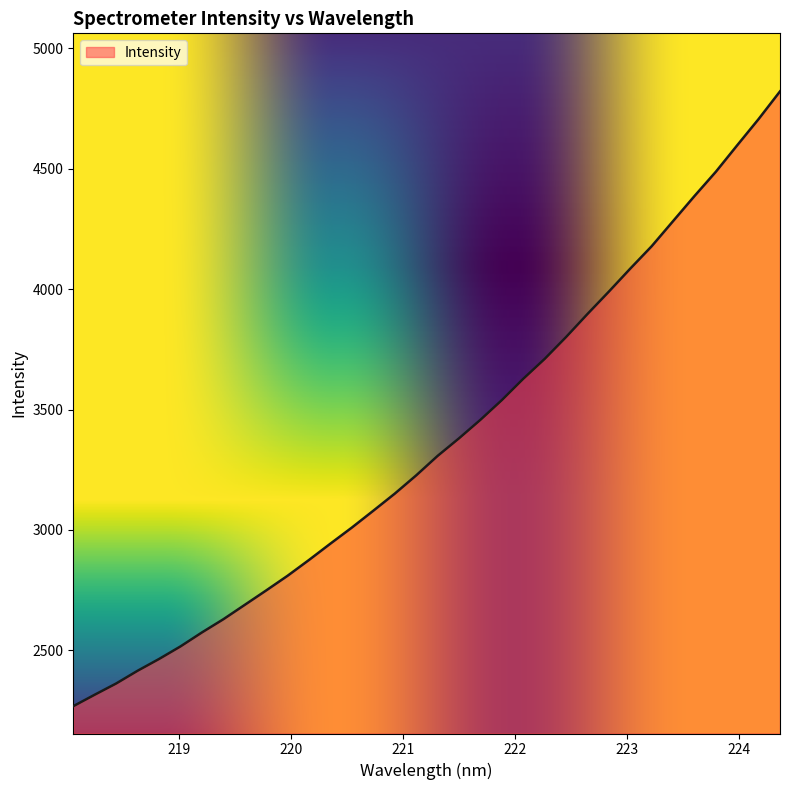

What is the maximum value shown in the chart?

4821.6